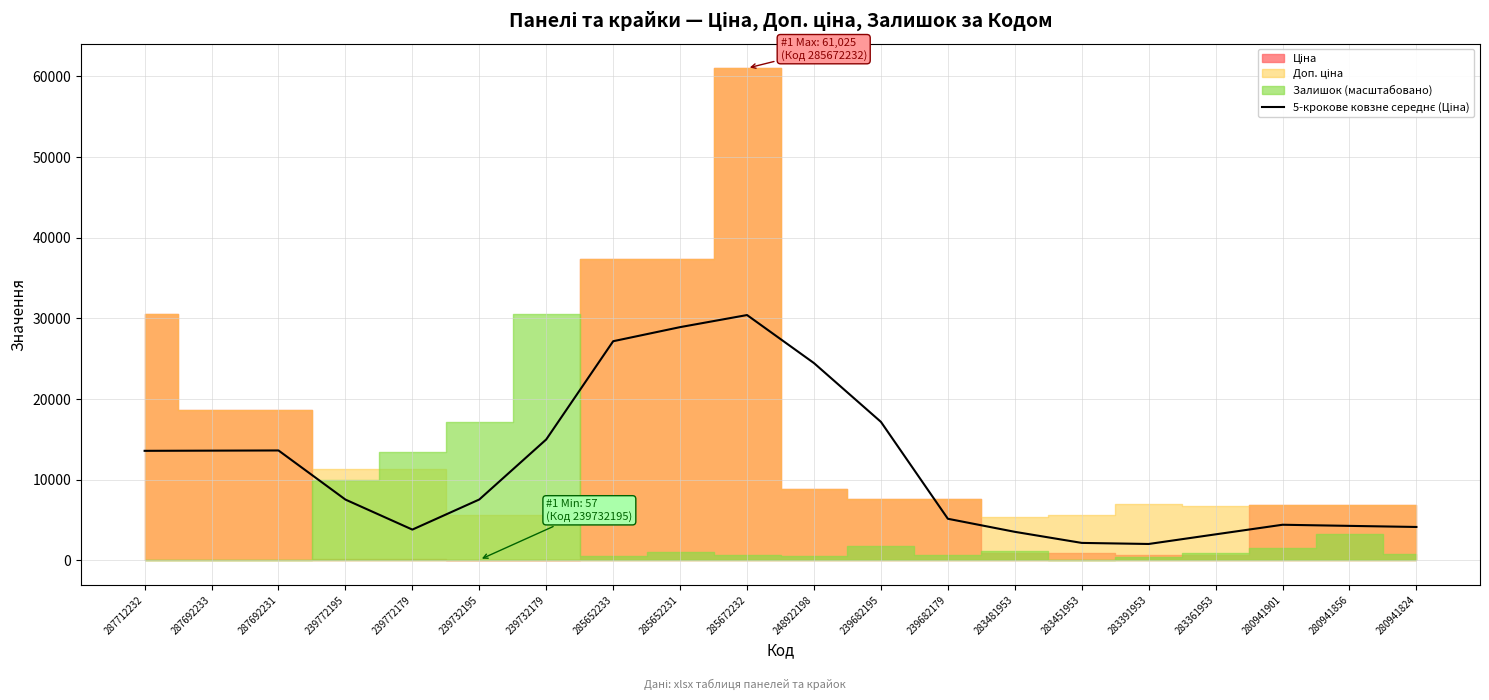

What is the label of the 16th point from the left?

283391953